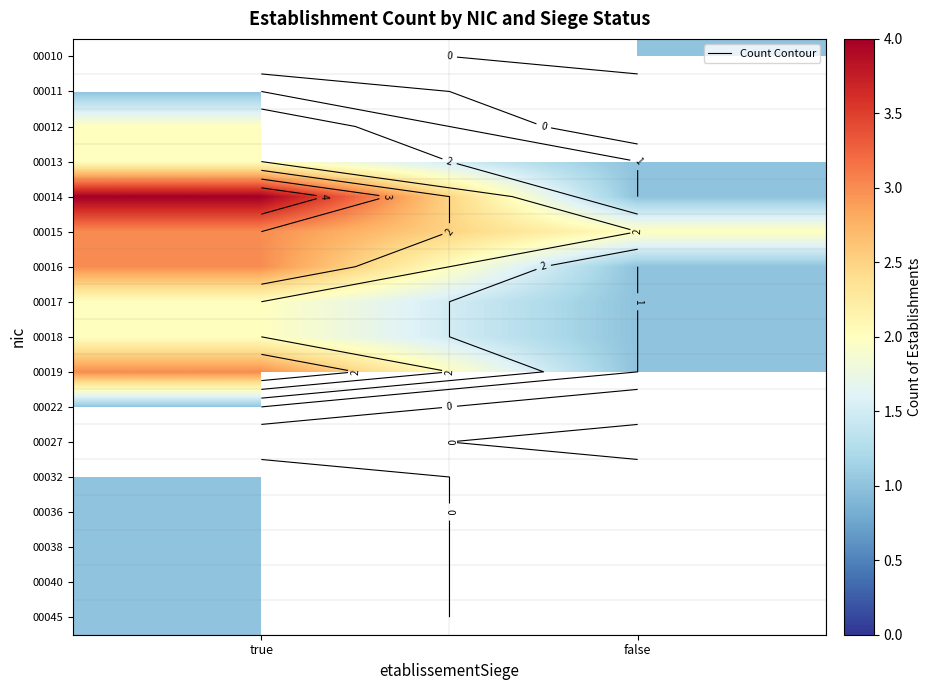

Rank the categories by 00027 value from highest to lowest.

true, false